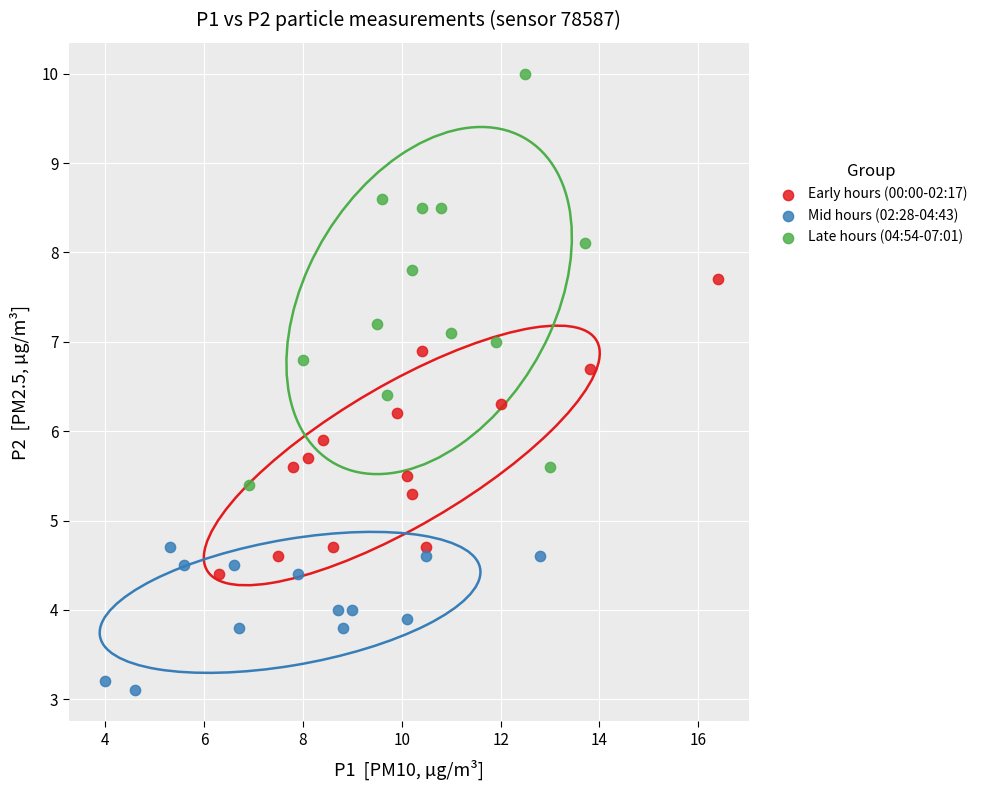

Which series reaches the minimum Y coordinate?

Mid hours (02:28-04:43)